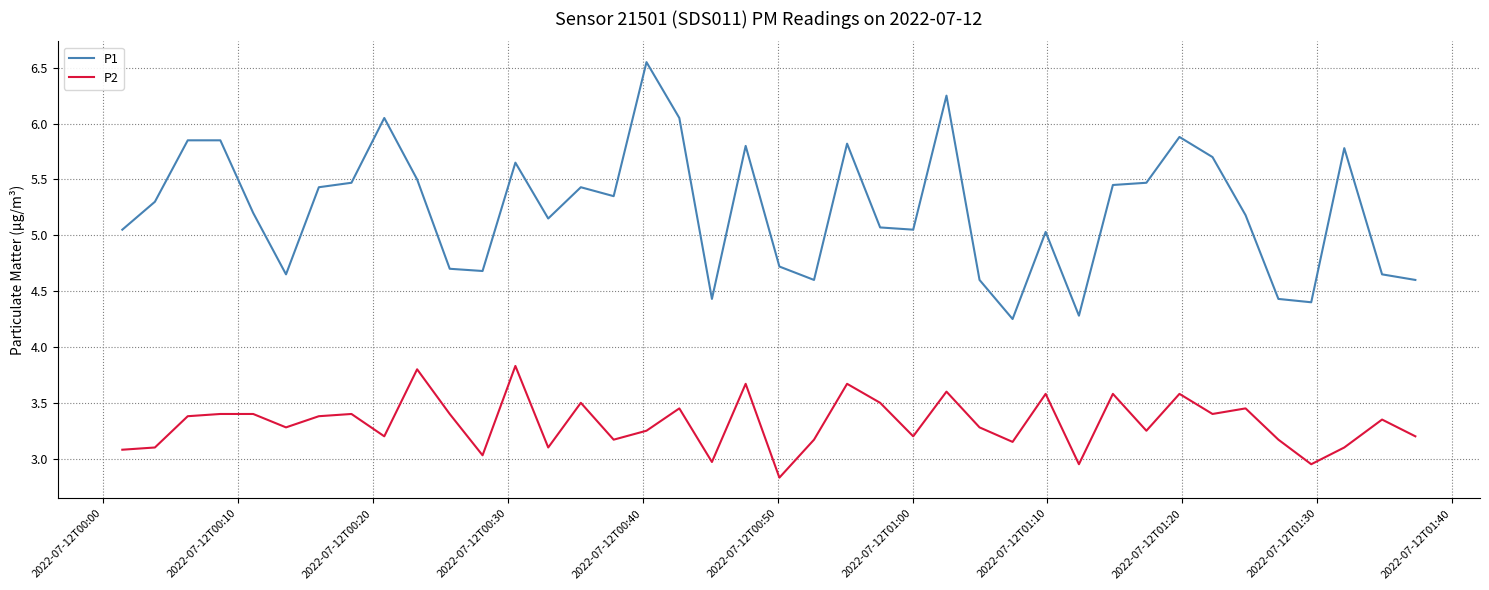

List the series in order of their peak value, highest first.

P1, P2